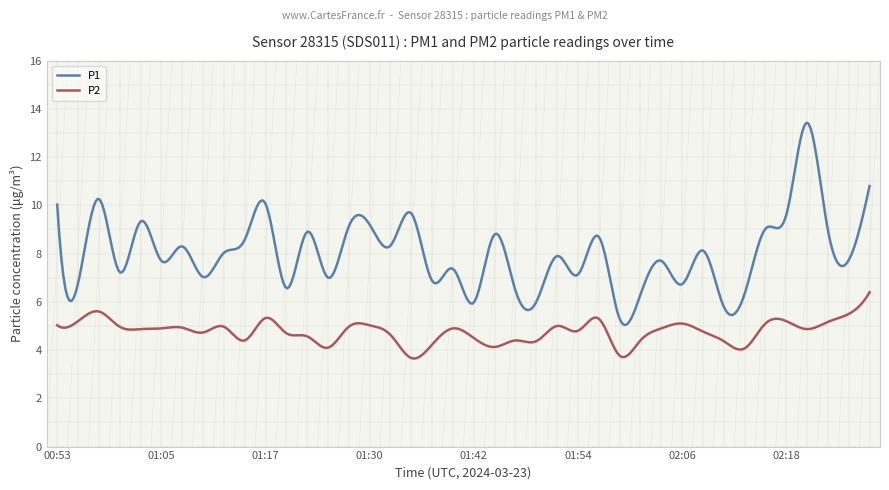

Does the chart display data point markers on the line(s)?

No